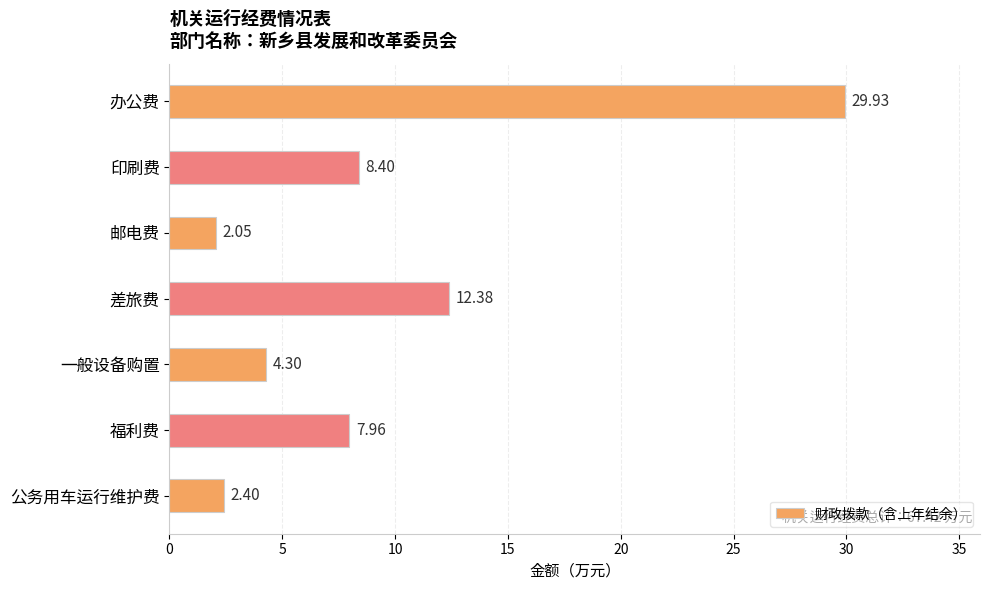

How many bars are there in total?

7